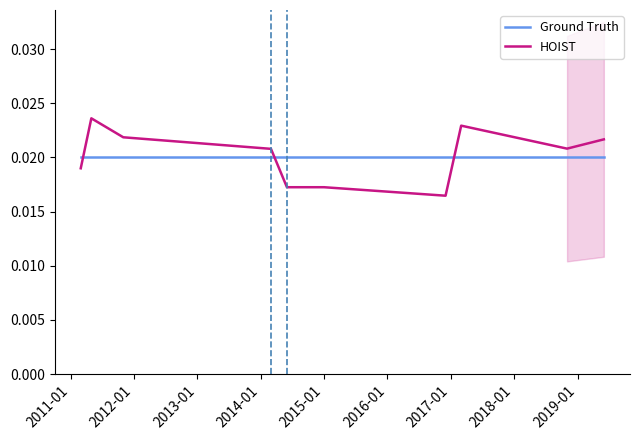

True or false: Ground Truth and HOIST intersect in this chart.

True